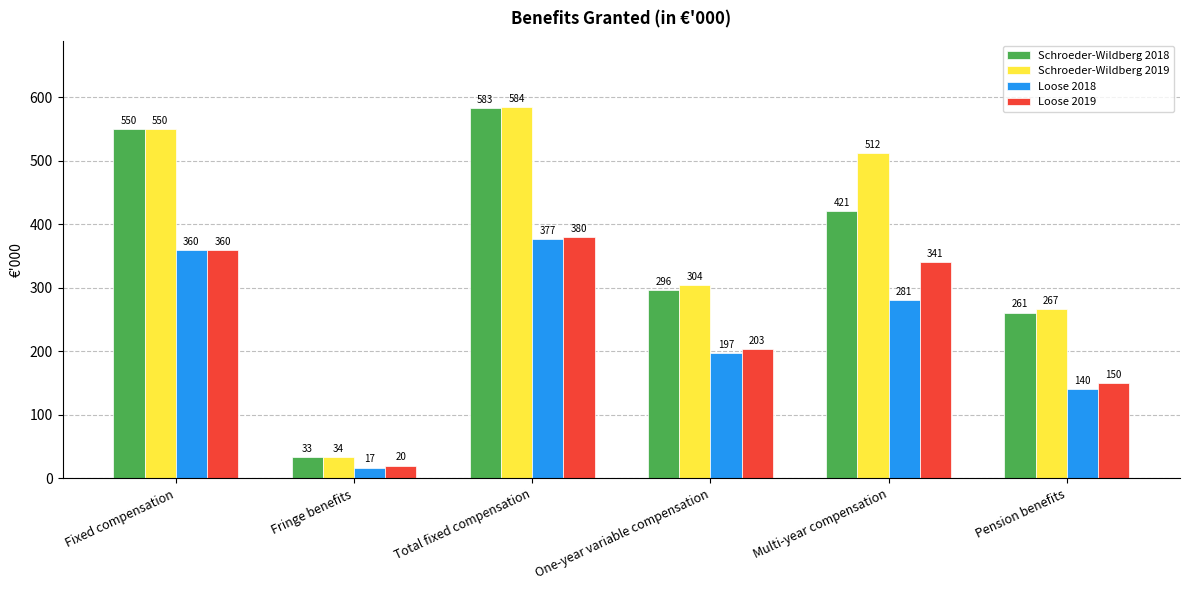

Which series changed the most between Fixed compensation and Total fixed compensation?

Schroeder-Wildberg 2019